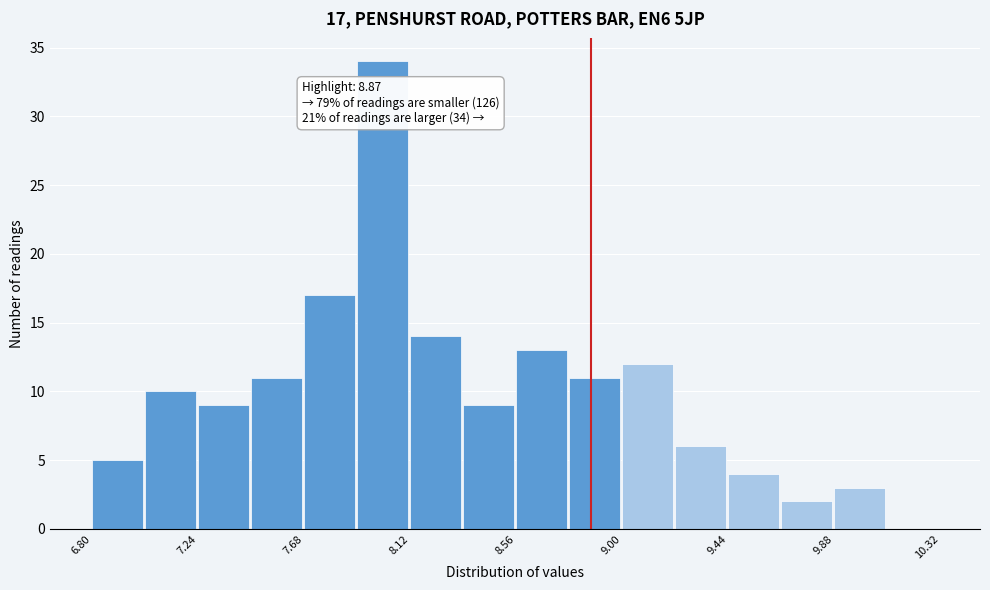

Which range on the x-axis has the tallest bar?

7.90 to 8.12